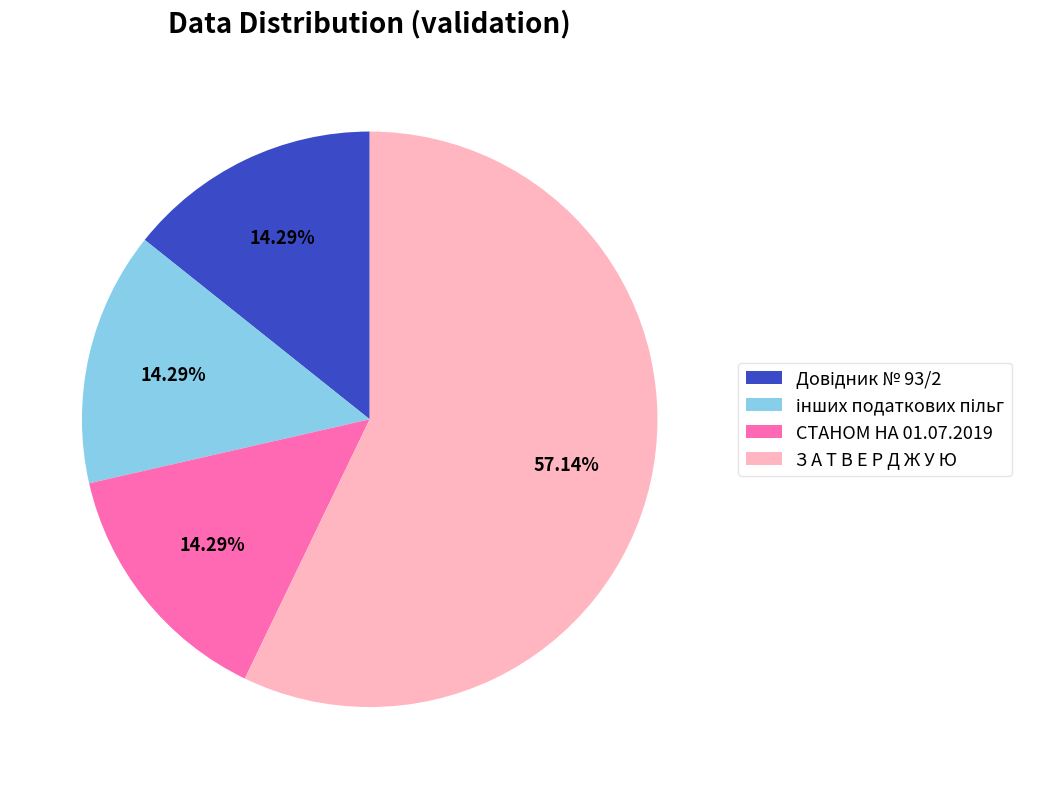

Which category has the biggest portion of the pie?

З А Т В Е Р Д Ж У Ю